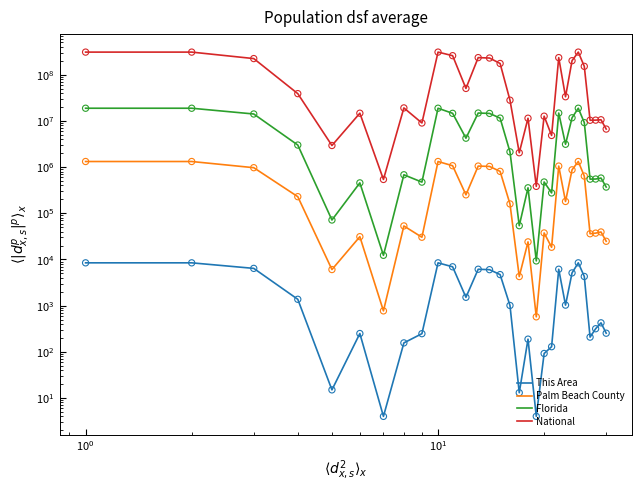

Which series has the largest total across all categories?

National